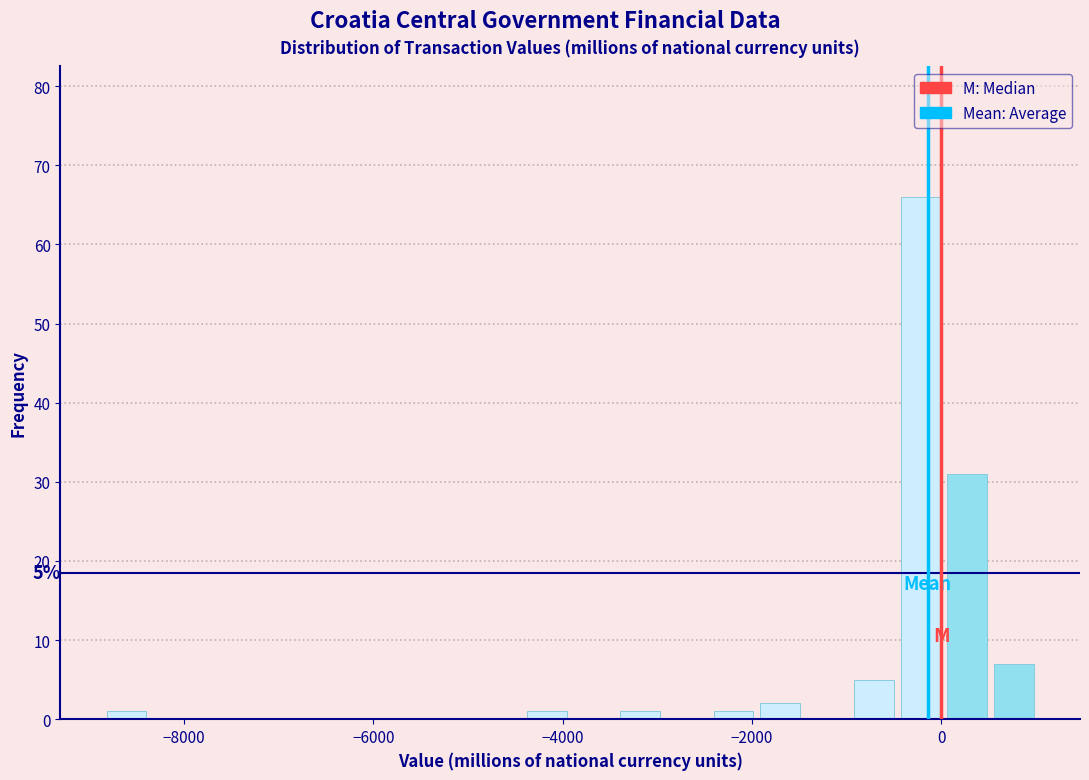

Around what value on the x-axis is the tallest bar? Give the approximate position of its centre, as read against the axis.

-200